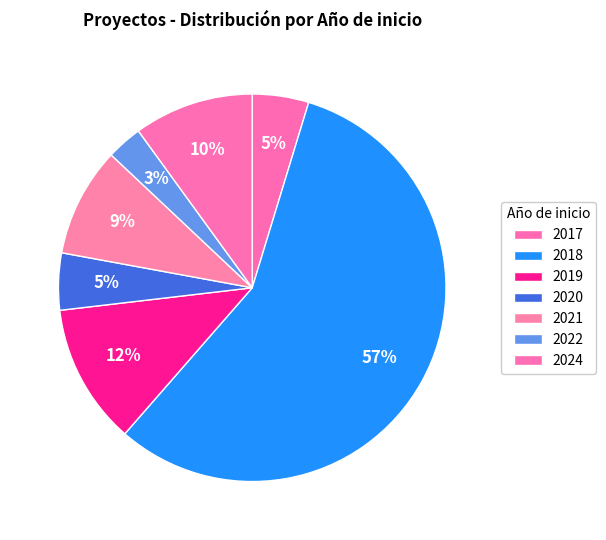

How many segments does this pie chart have?

7